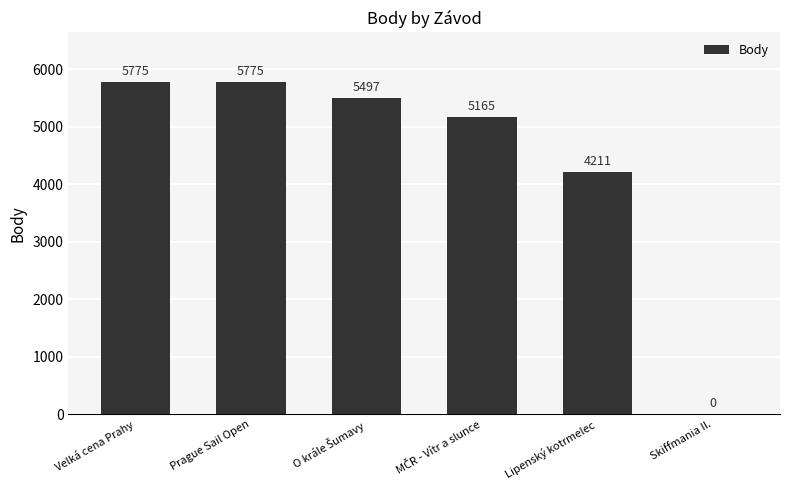

What is the sum of the values at Lipenský kotrmelec and Prague Sail Open?

9986